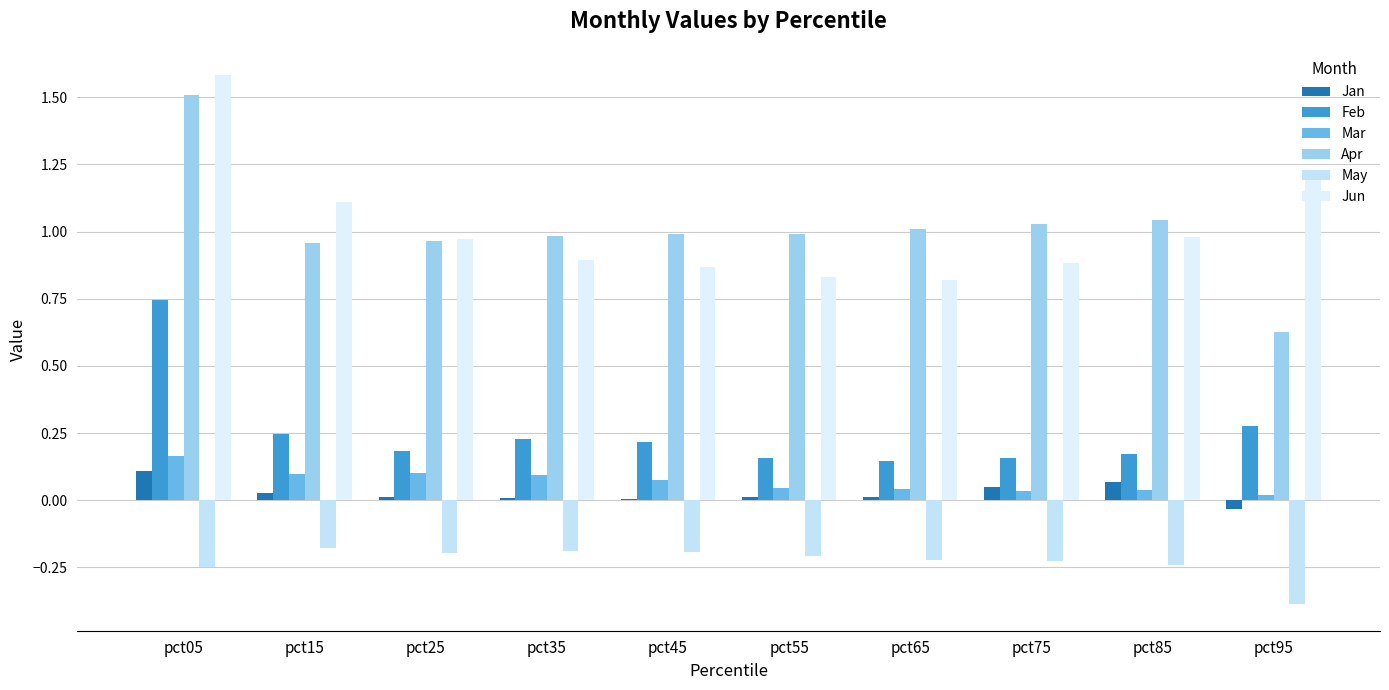

At which category is the sum across all series the highest?

pct05